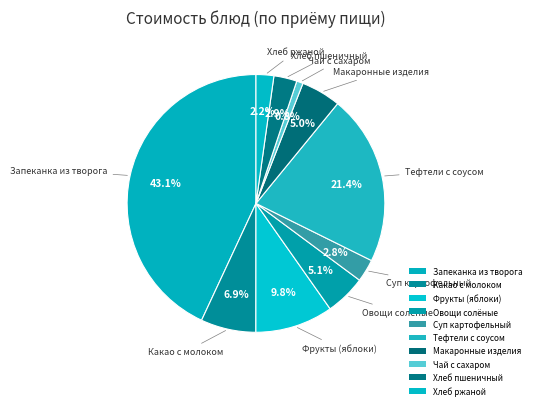

To the nearest percent, what portion does Хлеб ржаной represent?

2%